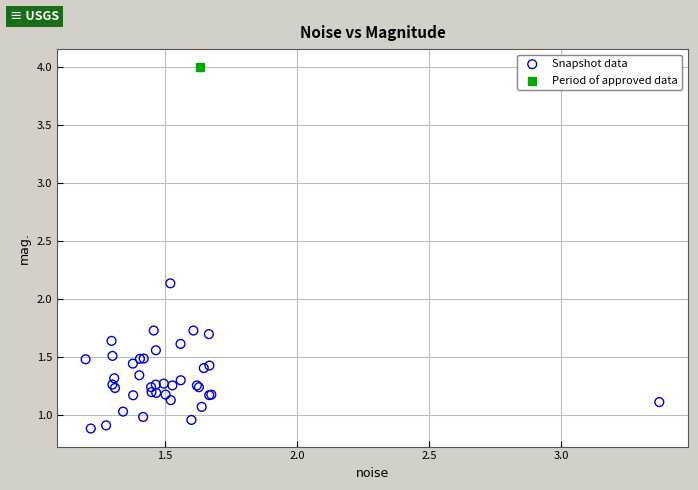

What are all the series names shown in the legend?

Snapshot data, Period of approved data